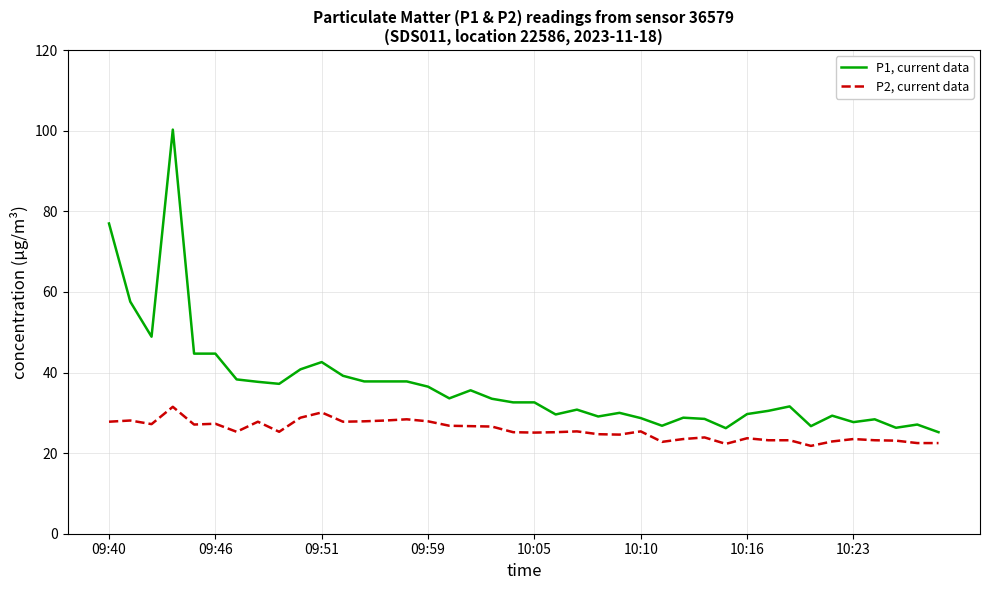

What are all the series names shown in the legend?

P1, current data, P2, current data